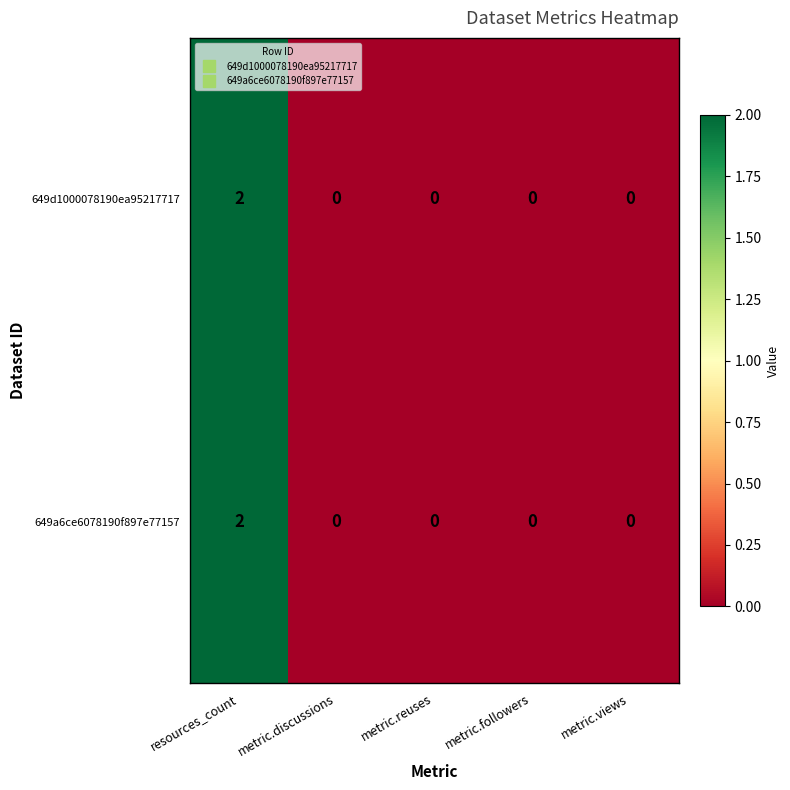

Count the 649d1000078190ea95217717 values in the range 0 to 1.

4